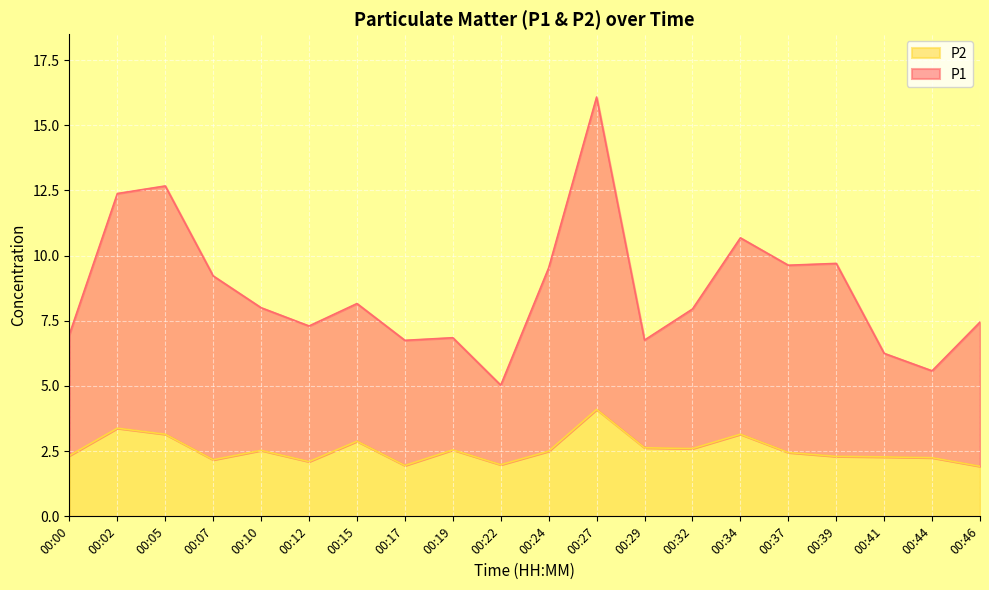

What is the spread (max minus min) of values at 00:39?

7.4